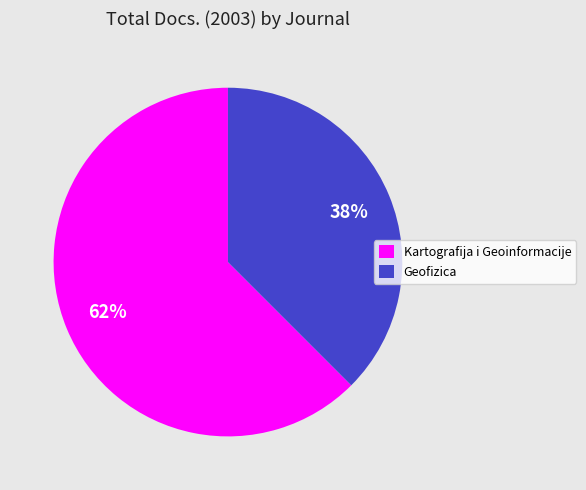

What is the largest slice in the pie chart?

Kartografija i Geoinformacije